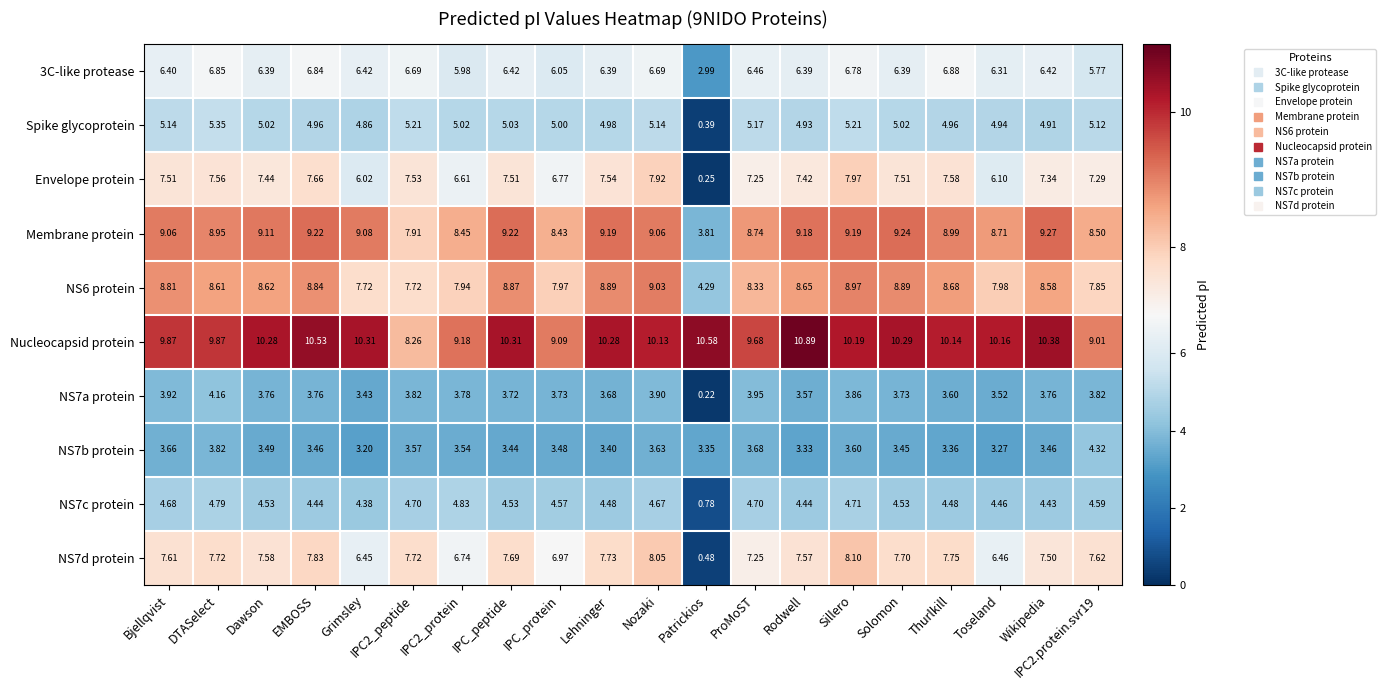

How many categories are shown in the chart?

20